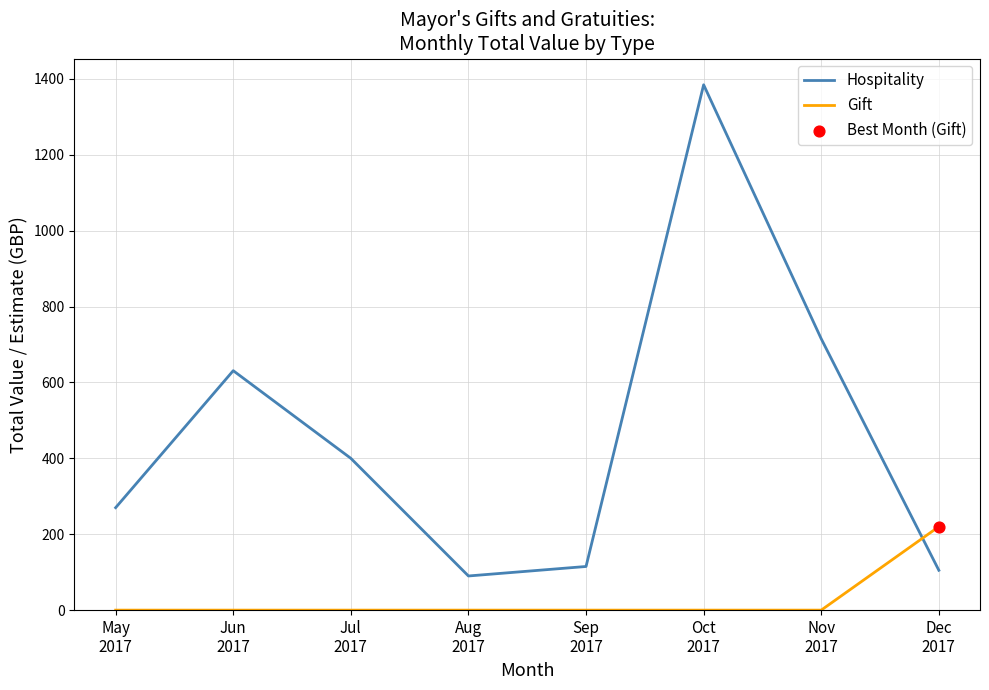

What is the total value across all series at Sep
2017?

115.0